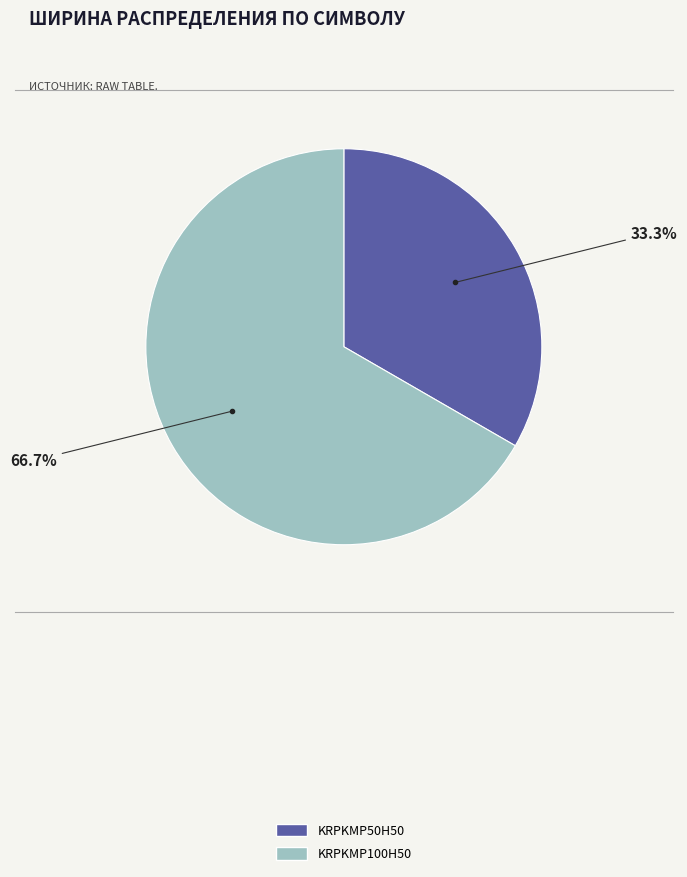

How many segments does this pie chart have?

2